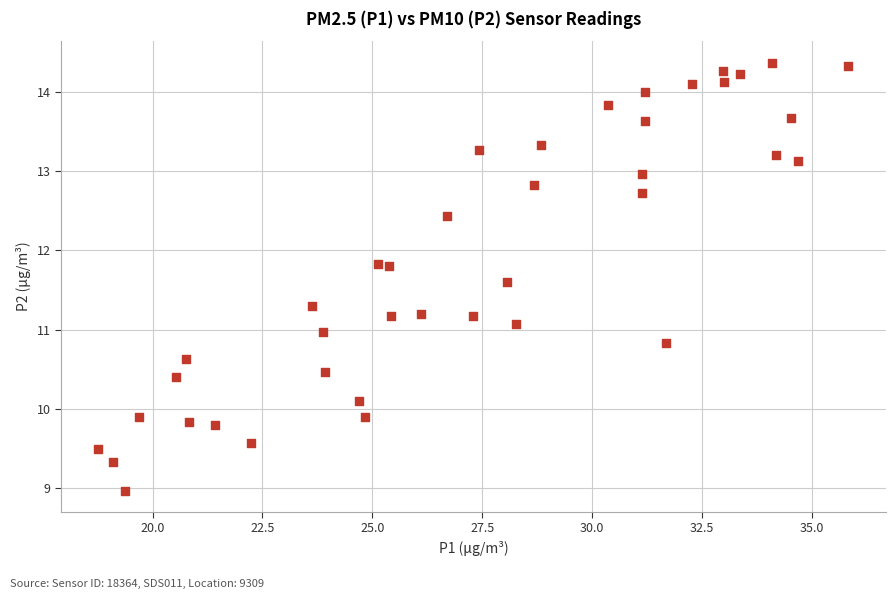

What is the range of Y values (max minus min)?

5.4